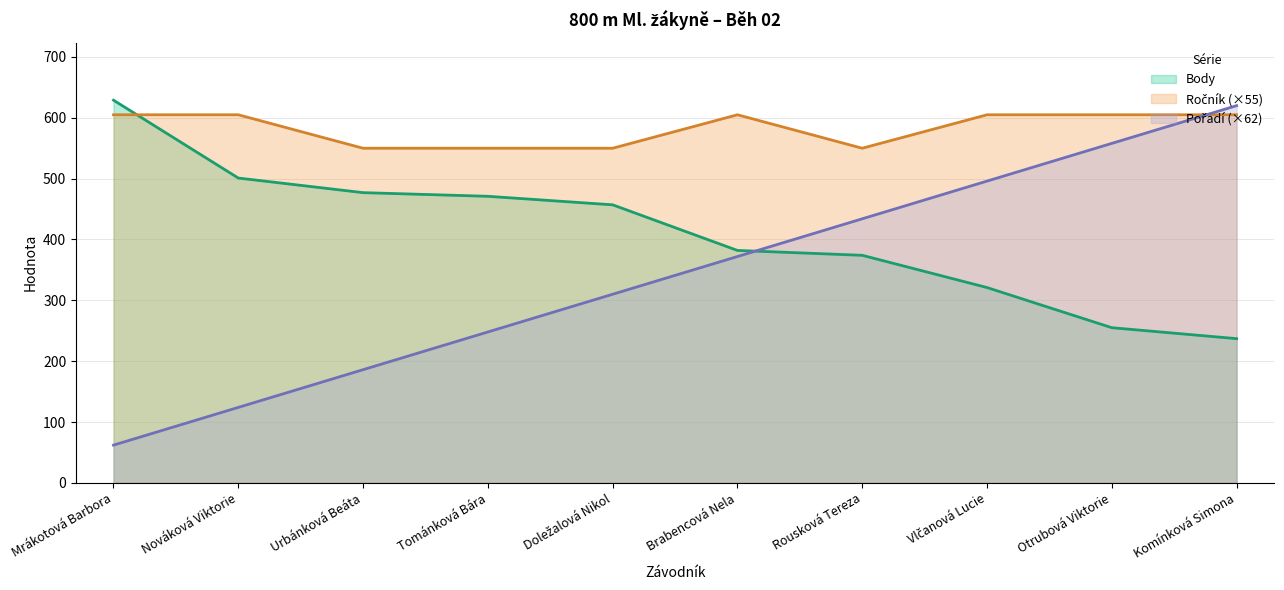

True or false: Body has more than 1 points higher than both neighbors.

False